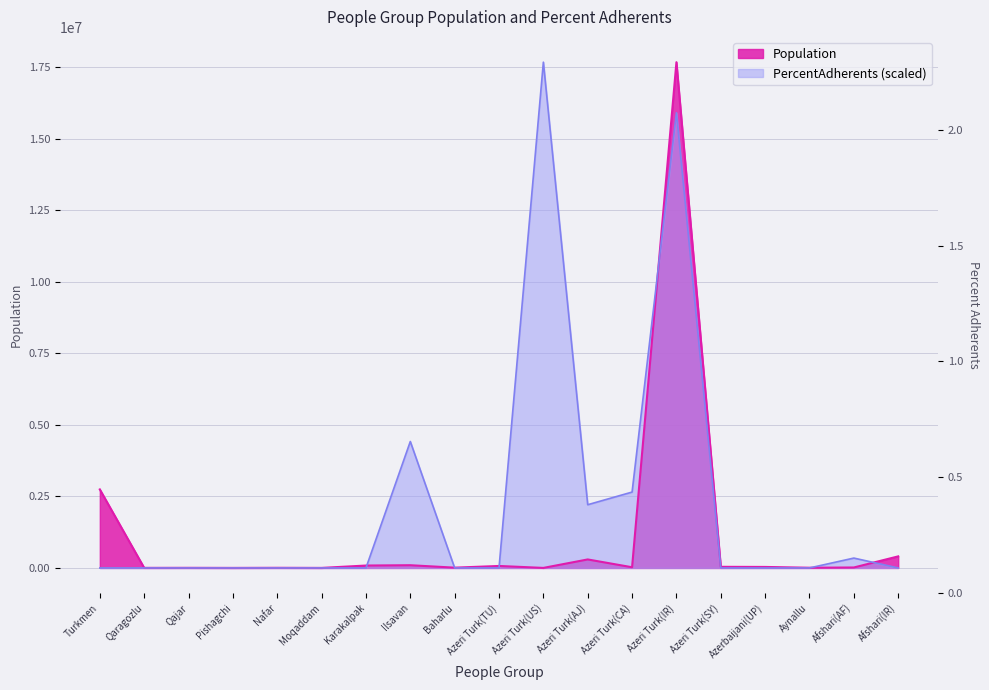

True or false: Population and PercentAdherents intersect in this chart.

True